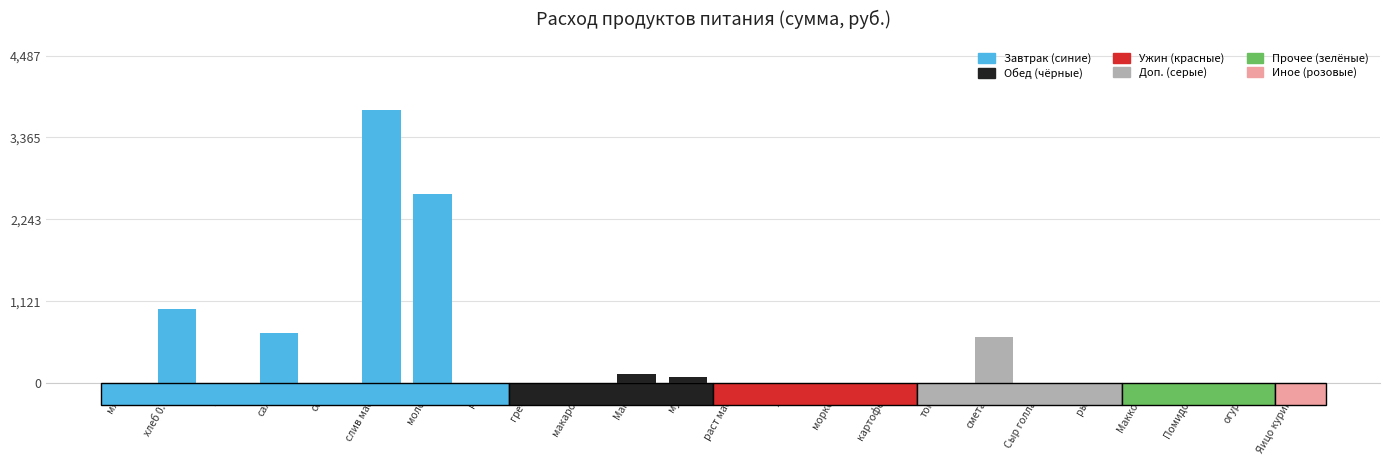

What is the ratio of the value at молоко to the value at сахар?

3.8